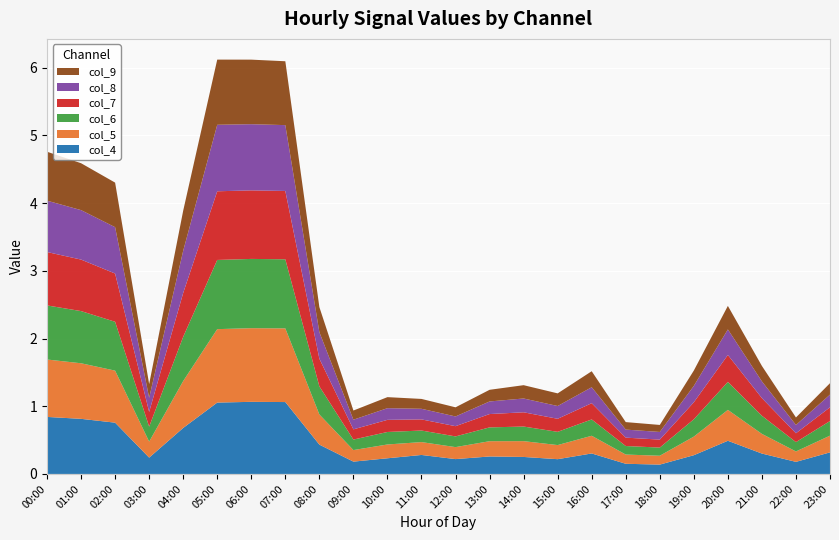

Reading left to right, extract all data points from this chart.

col_4: 0.8	0.8	0.8	0.2	0.7	1.1	1.1	1.1	0.4	0.2	0.2	0.3	0.2	0.3	0.3	0.2	0.3	0.2	0.1	0.3	0.5	0.3	0.2	0.3
col_5: 0.8	0.8	0.8	0.2	0.7	1.1	1.1	1.1	0.4	0.2	0.2	0.2	0.2	0.2	0.2	0.2	0.3	0.1	0.1	0.3	0.5	0.3	0.2	0.2
col_6: 0.8	0.8	0.7	0.2	0.7	1.0	1.0	1.0	0.4	0.2	0.2	0.2	0.2	0.2	0.2	0.2	0.2	0.1	0.1	0.3	0.4	0.3	0.1	0.2
col_7: 0.8	0.8	0.7	0.2	0.6	1.0	1.0	1.0	0.4	0.2	0.2	0.2	0.2	0.2	0.2	0.2	0.2	0.1	0.1	0.3	0.4	0.3	0.1	0.2
col_8: 0.8	0.7	0.7	0.2	0.6	1.0	1.0	1.0	0.4	0.1	0.2	0.2	0.1	0.2	0.2	0.2	0.2	0.1	0.1	0.2	0.4	0.2	0.1	0.2
col_9: 0.7	0.7	0.7	0.2	0.6	1.0	1.0	0.9	0.4	0.1	0.2	0.1	0.1	0.2	0.2	0.2	0.2	0.1	0.1	0.2	0.3	0.2	0.1	0.2